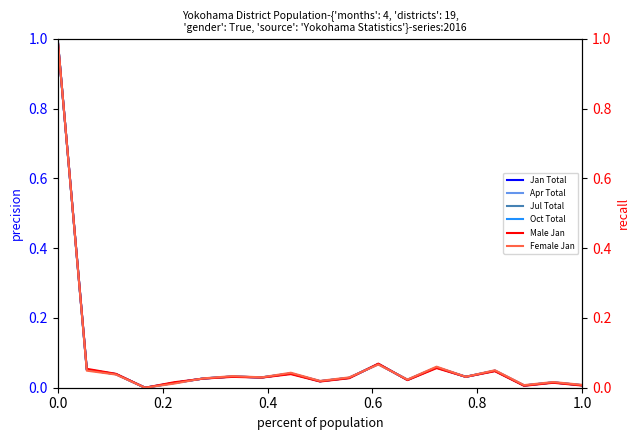

What is the greatest value displayed?

1.0